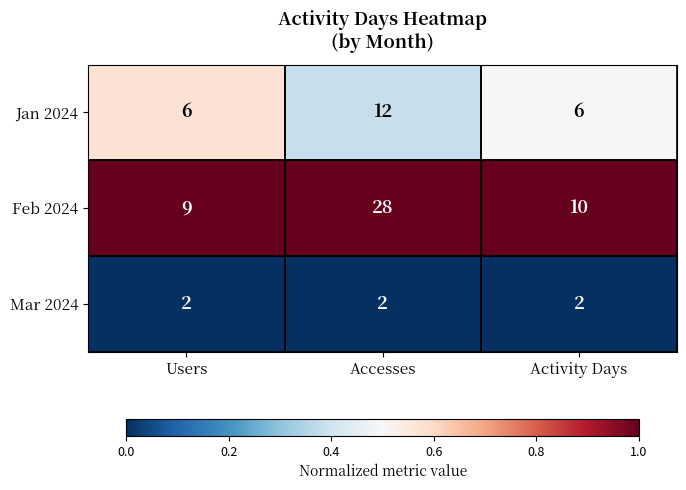

What is the spread (max minus min) of values at Accesses?

26